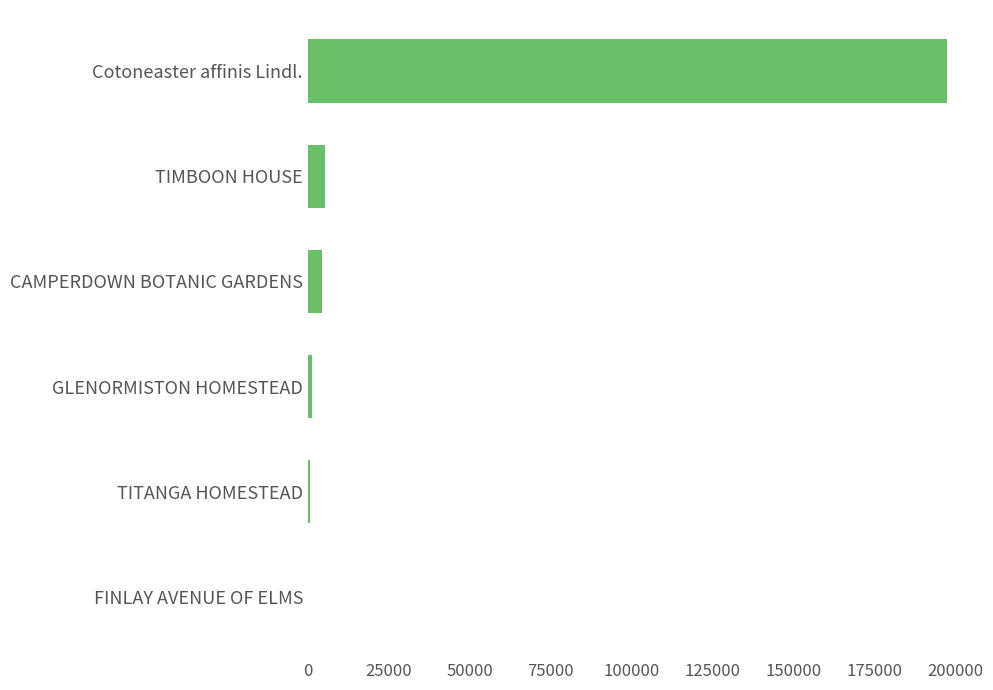

True or false: the data shows 197493 at Cotoneaster affinis Lindl..

True